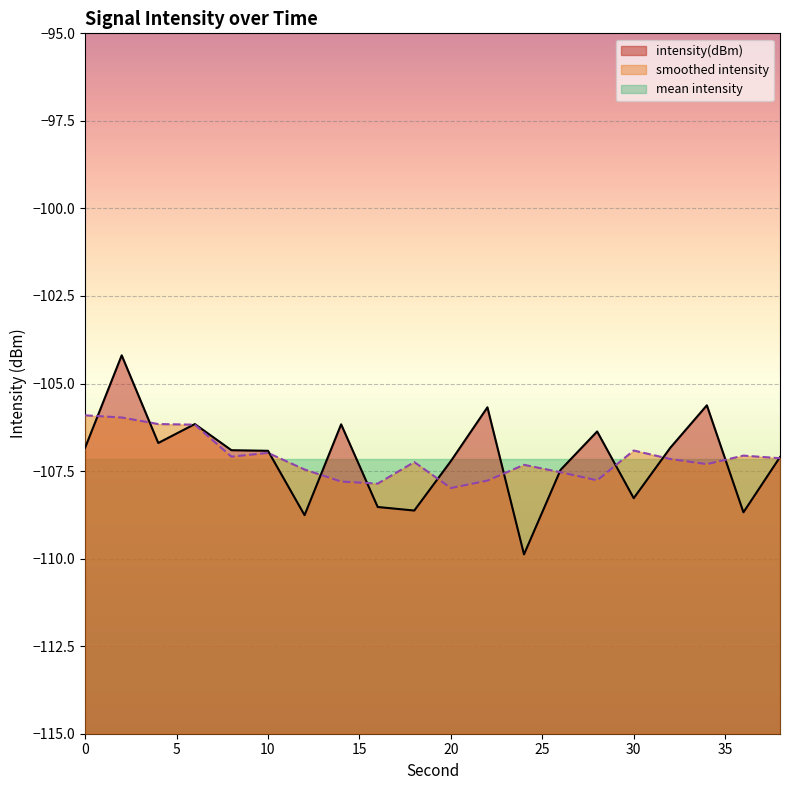

The chart shows a value of -107.2 at 20. True or false?

True